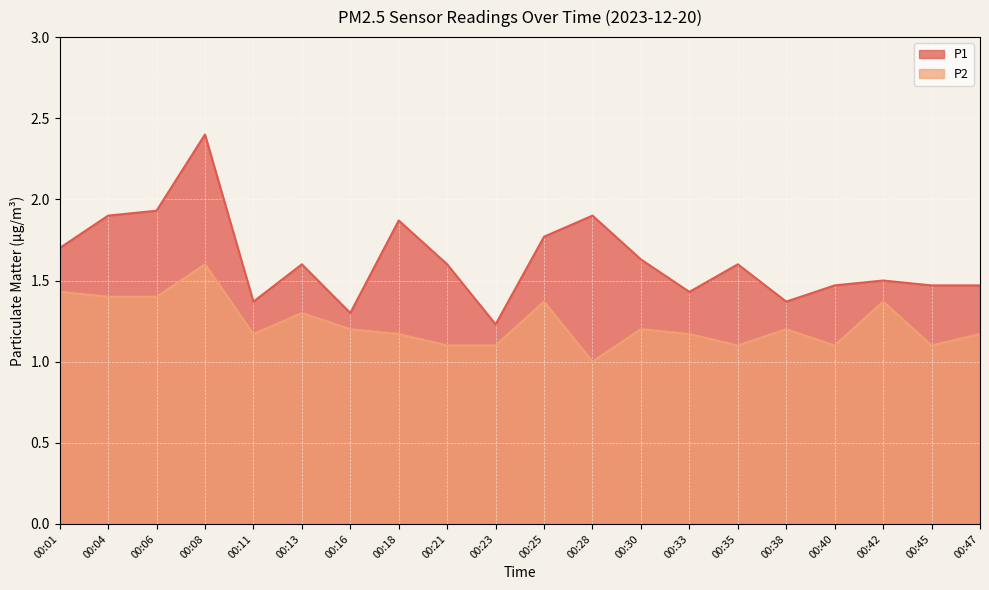

List the series in order of their peak value, lowest first.

P2, P1